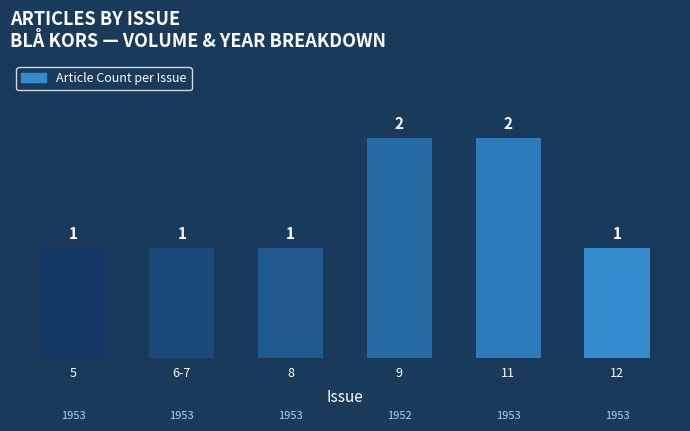

What position from the right is 11?

2